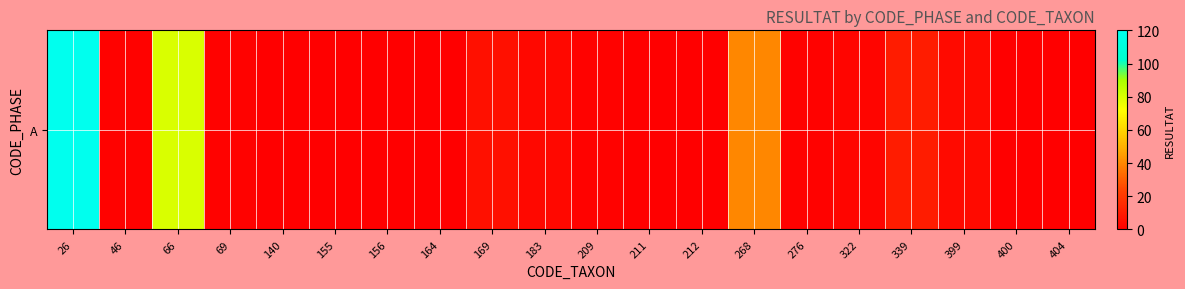

The value at 339 is 5. True or false?

False